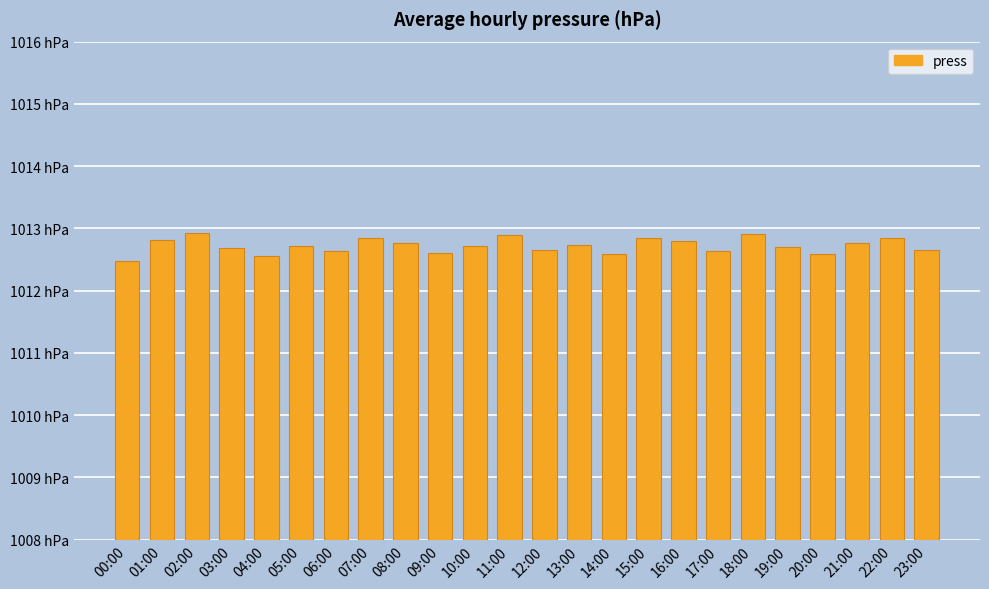

Are the bars horizontal?

No